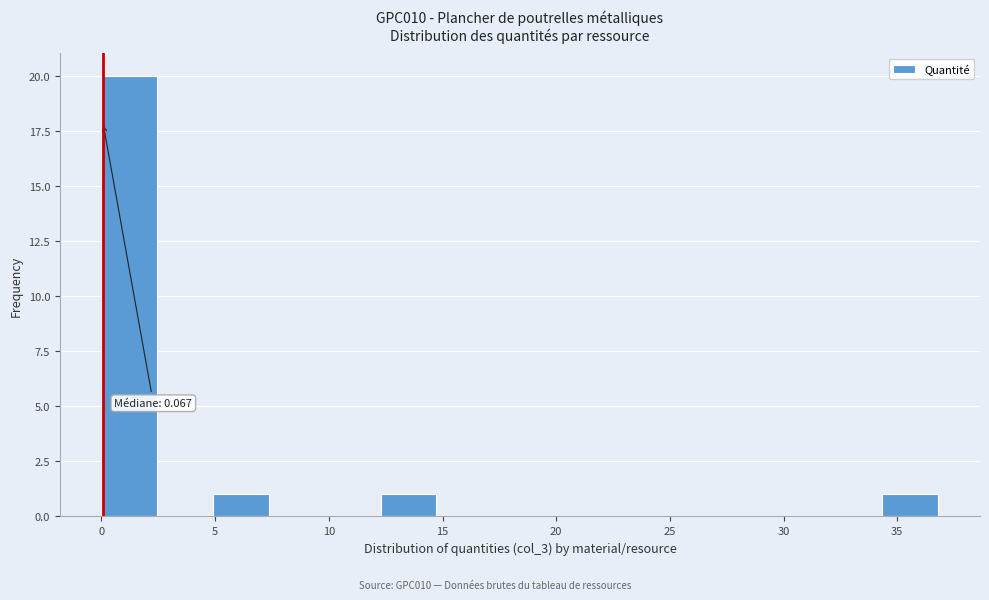

Which range on the x-axis has the tallest bar?

0.0 to 2.5